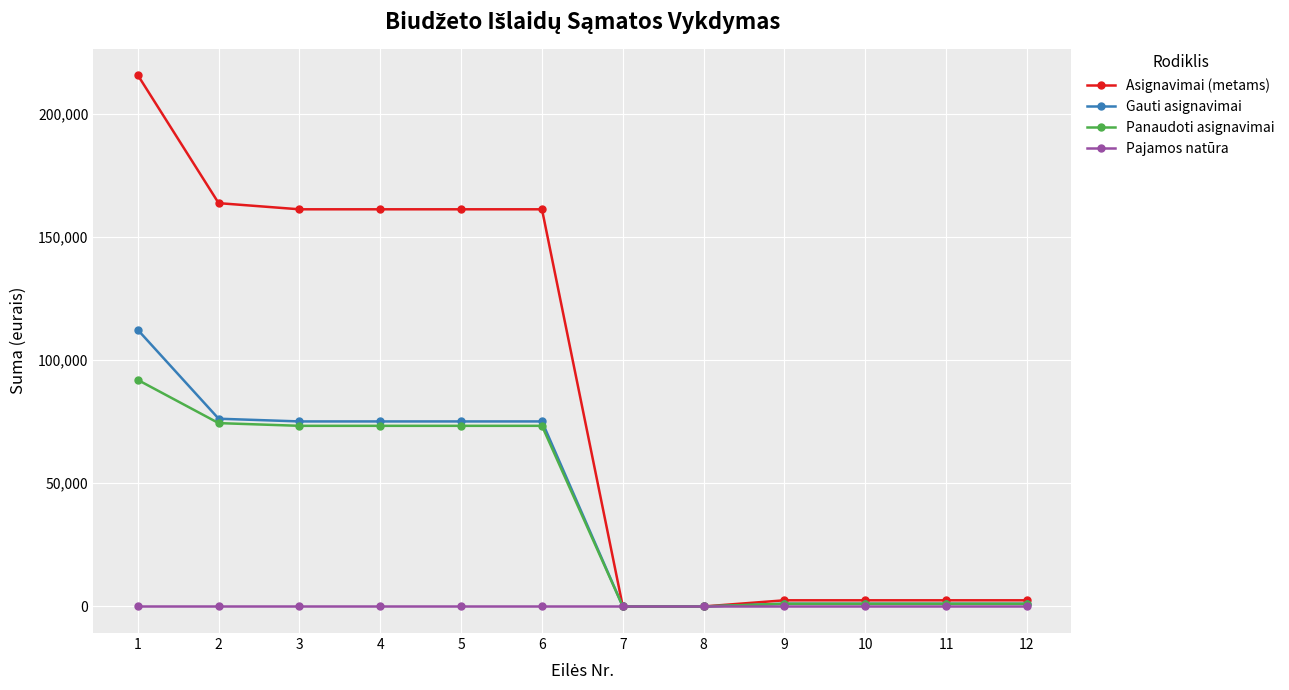

What is the sum of all Panaudoti asignavimai values?

464032.2